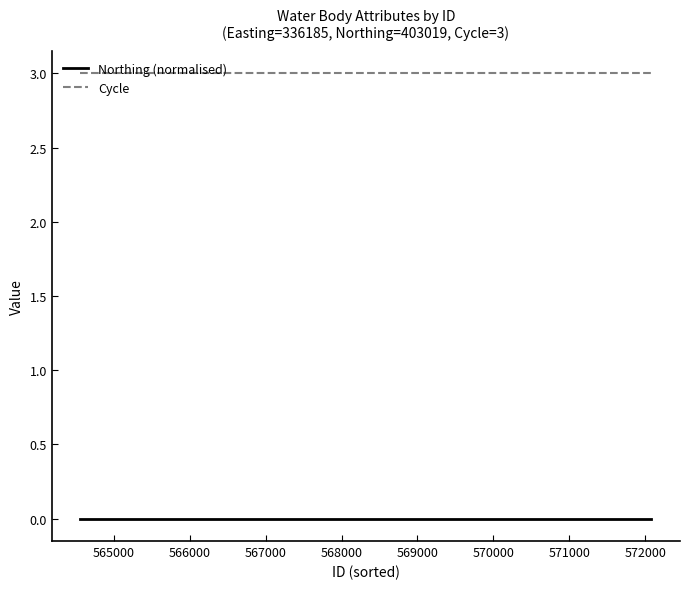

What is the maximum value shown in the chart?

3